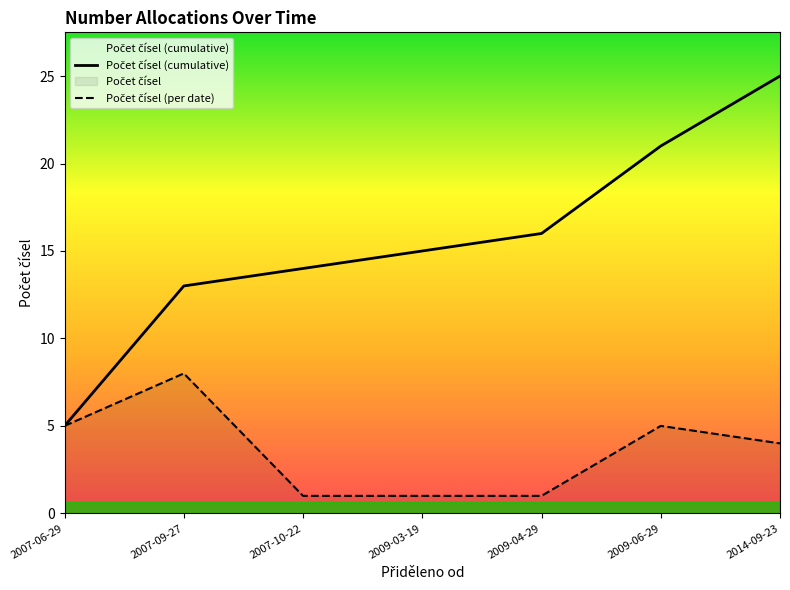

List the series in order of their peak value, highest first.

Počet čísel (cumulative), Počet čísel (per date)